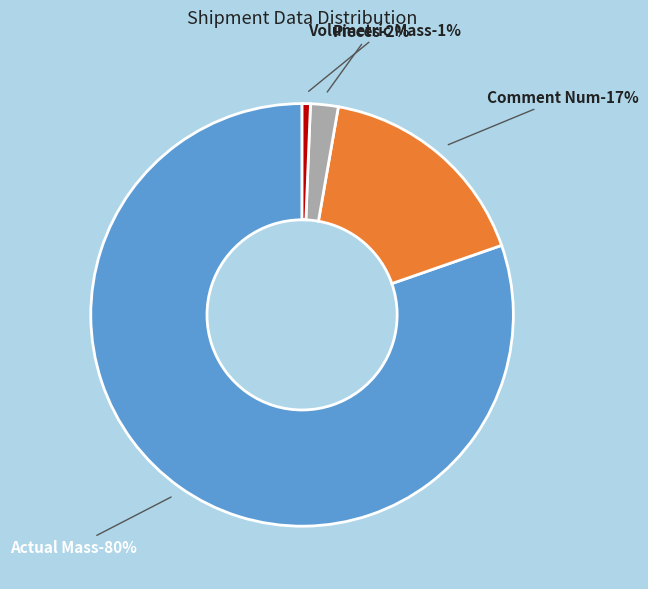

The Fuel Surcharge slice represents 7% of the pie. True or false?

False